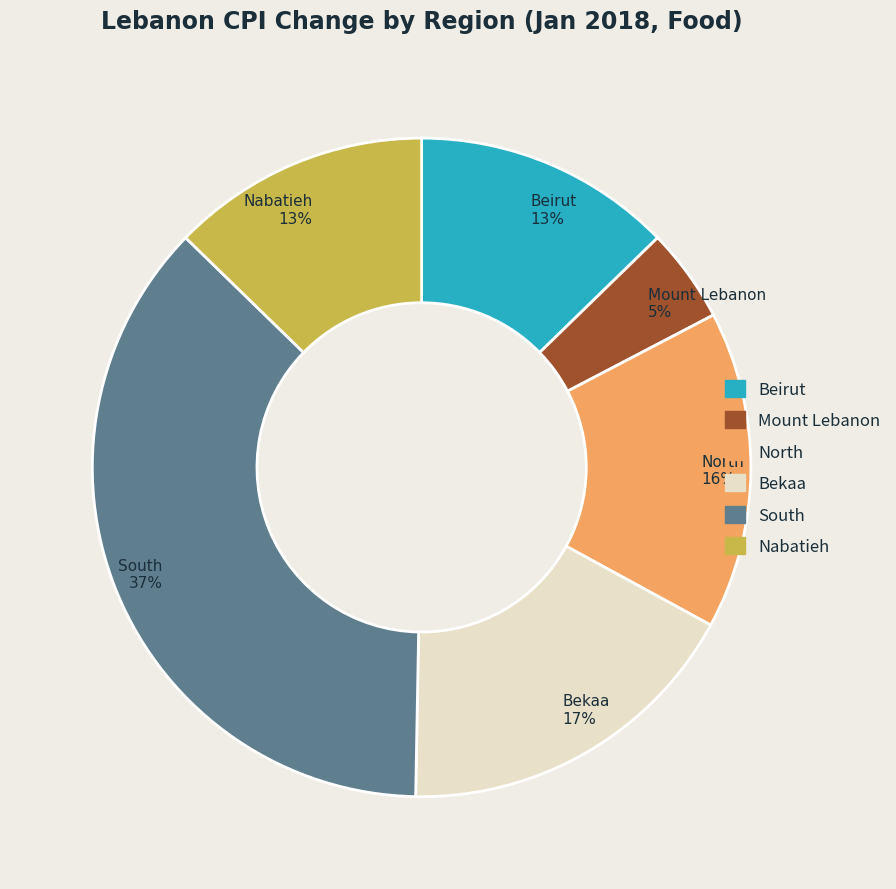

To the nearest percent, what portion does Mount Lebanon represent?

5%